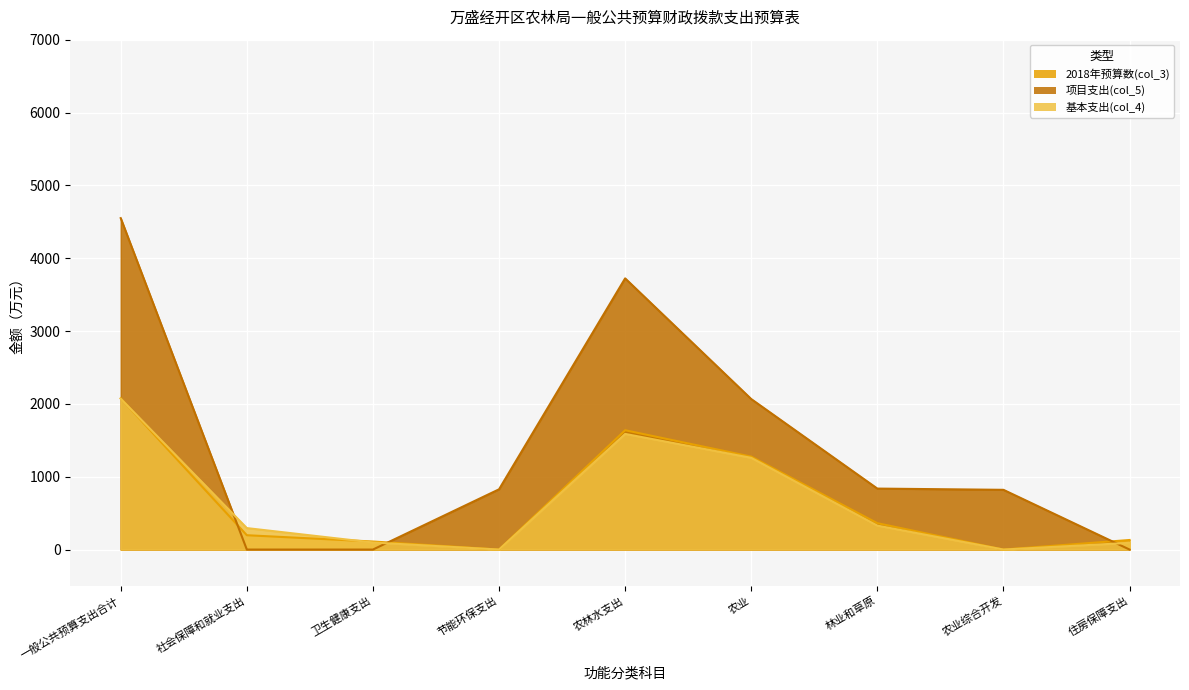

Which category has the lowest value across all series?

节能环保支出